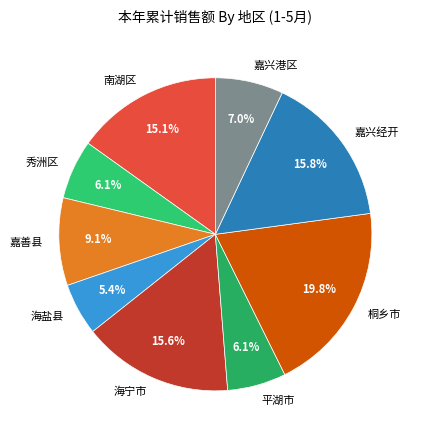

Is it true that 秀洲区 is 1% of the pie?

False